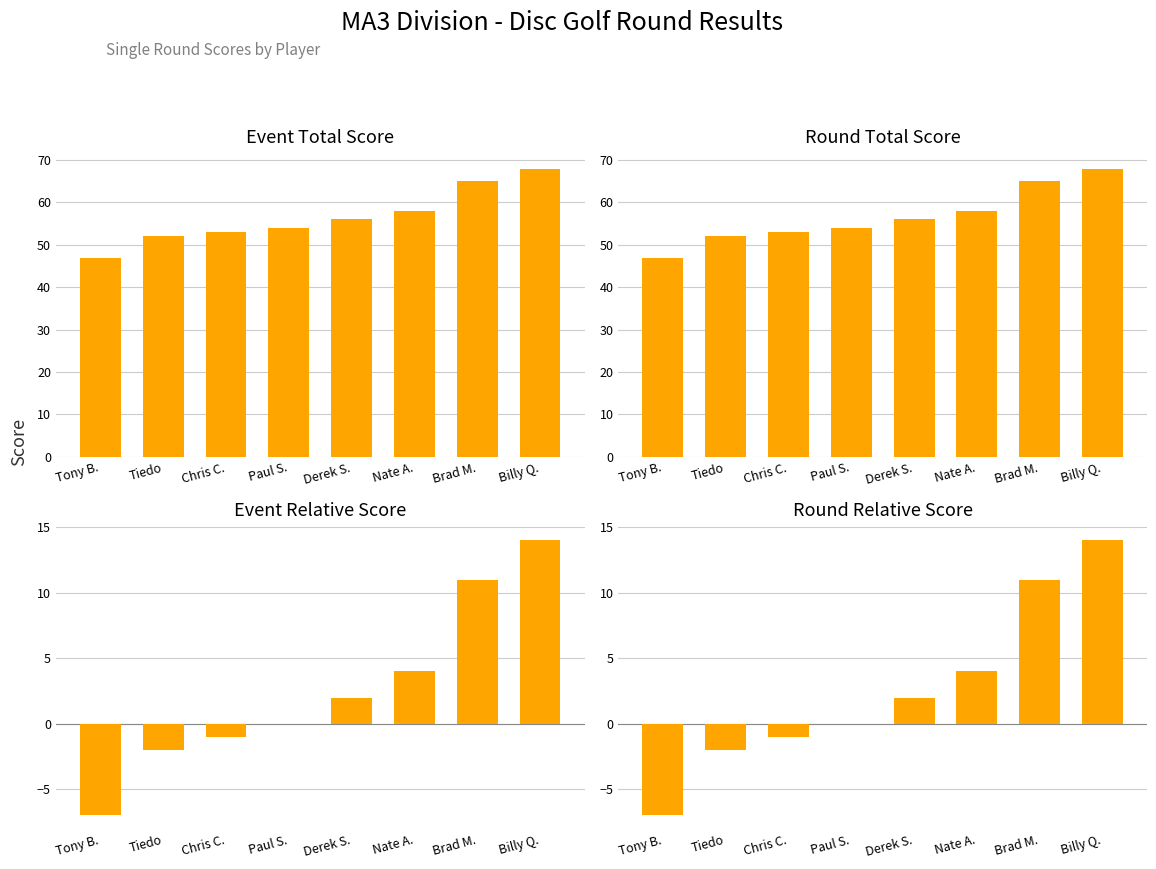

At which label does Round Relative Score first exceed 2?

Nate A.